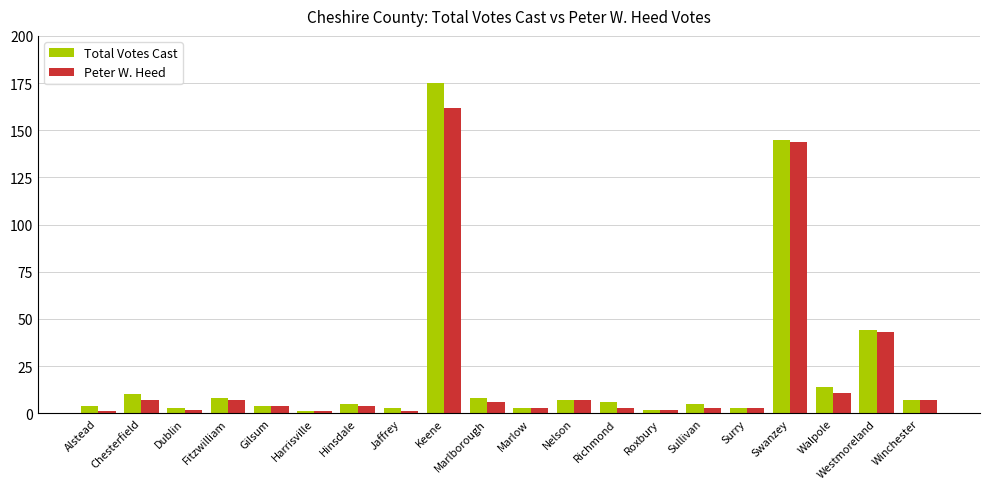

Reading left to right, list all the values displayed in this chart.

Total Votes Cast: Alstead=4	Chesterfield=10	Dublin=3	Fitzwilliam=8	Gilsum=4	Harrisville=1	Hinsdale=5	Jaffrey=3	Keene=175	Marlborough=8	Marlow=3	Nelson=7	Richmond=6	Roxbury=2	Sullivan=5	Surry=3	Swanzey=145	Walpole=14	Westmoreland=44	Winchester=7
Peter W. Heed: Alstead=1	Chesterfield=7	Dublin=2	Fitzwilliam=7	Gilsum=4	Harrisville=1	Hinsdale=4	Jaffrey=1	Keene=162	Marlborough=6	Marlow=3	Nelson=7	Richmond=3	Roxbury=2	Sullivan=3	Surry=3	Swanzey=144	Walpole=11	Westmoreland=43	Winchester=7